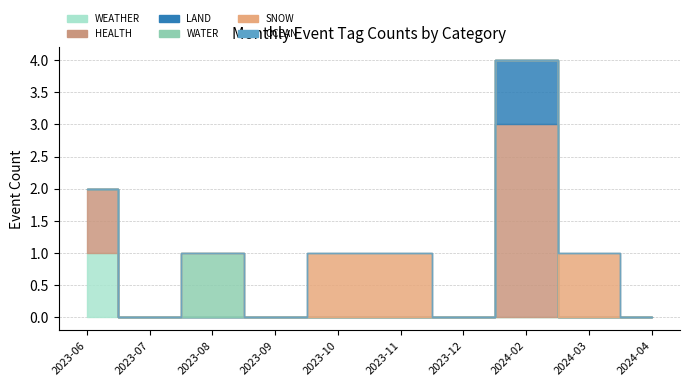

At how many categories does at least one series exceed 0?

6